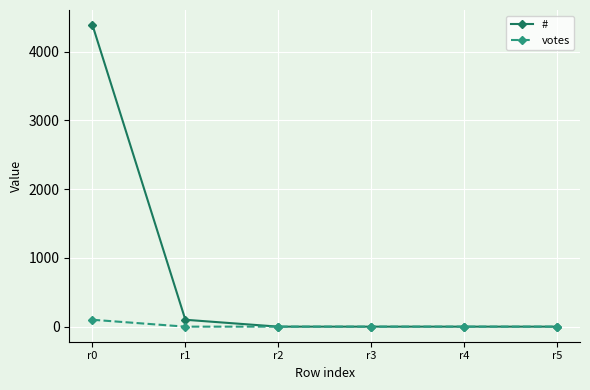

Which category has the highest value in the votes series?

r0